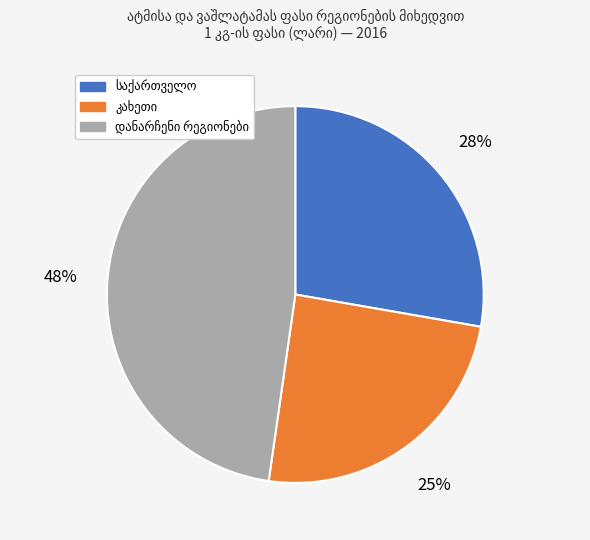

Count the number of slices in the pie.

3